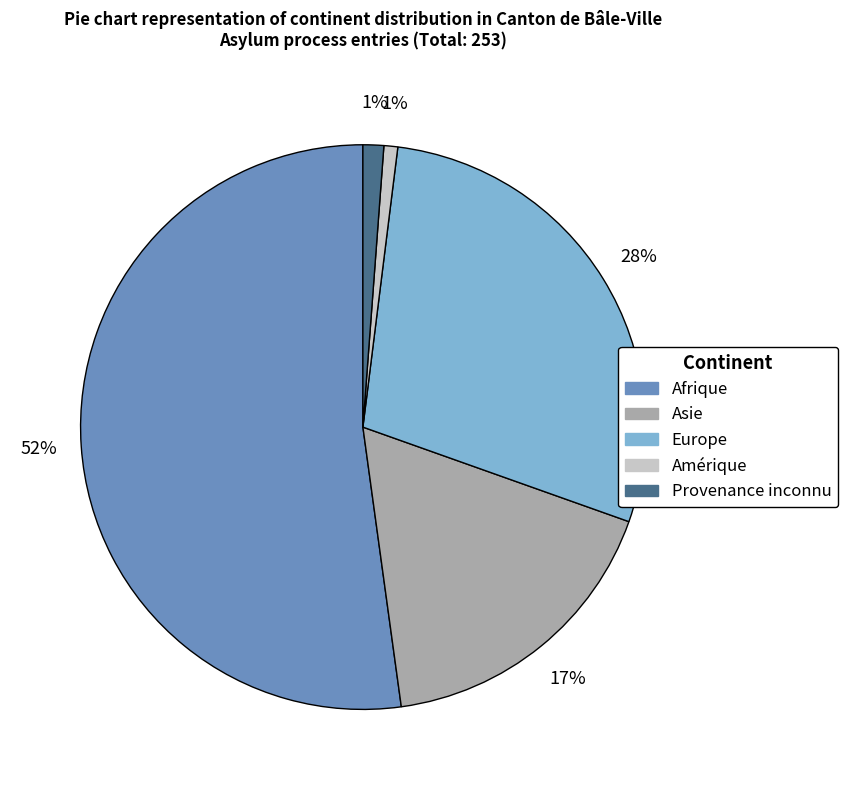

To the nearest percent, what portion does Amérique represent?

1%